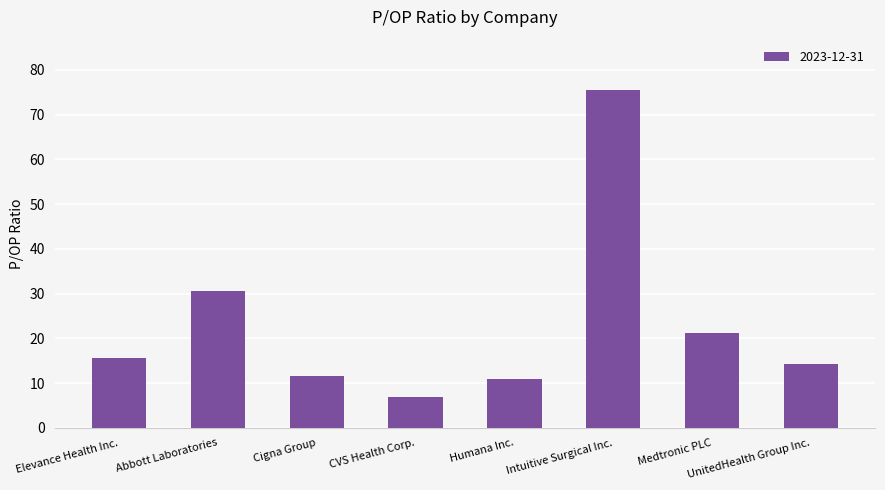

What is the value of the 4th bar from the left?

7.0